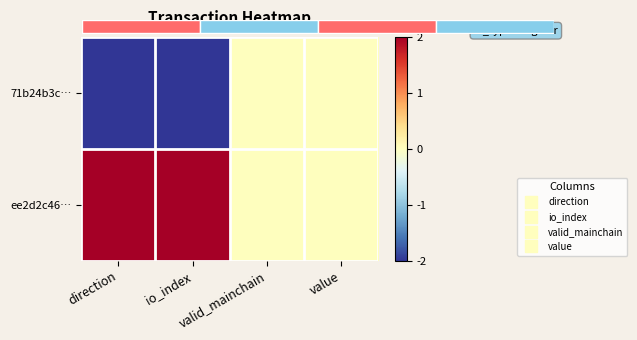

Count the 71b24b3c… values in the range -2 to 0.

4